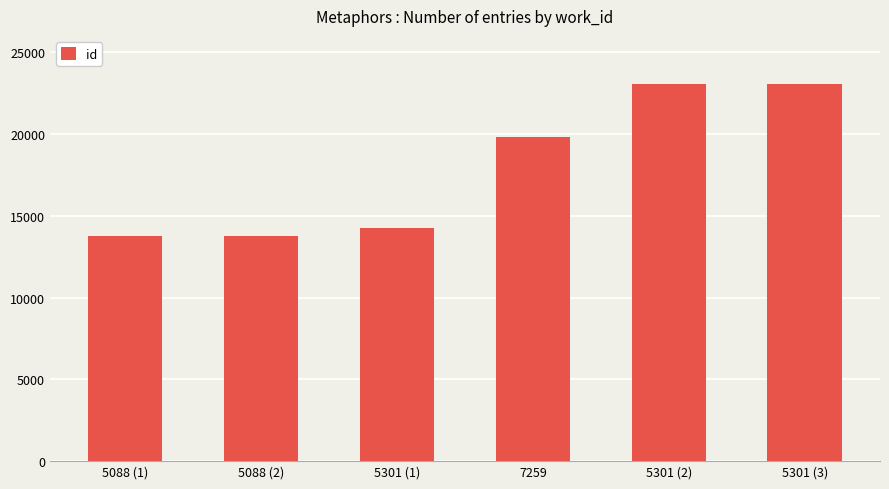

What is the ratio of the value at 5301 (2) to the value at 5088 (1)?

1.7